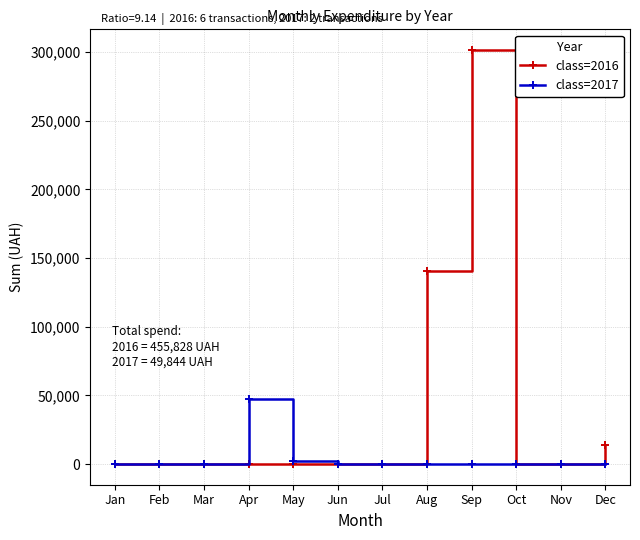

Is it true that class=2016 equals 0.0 at Feb?

True